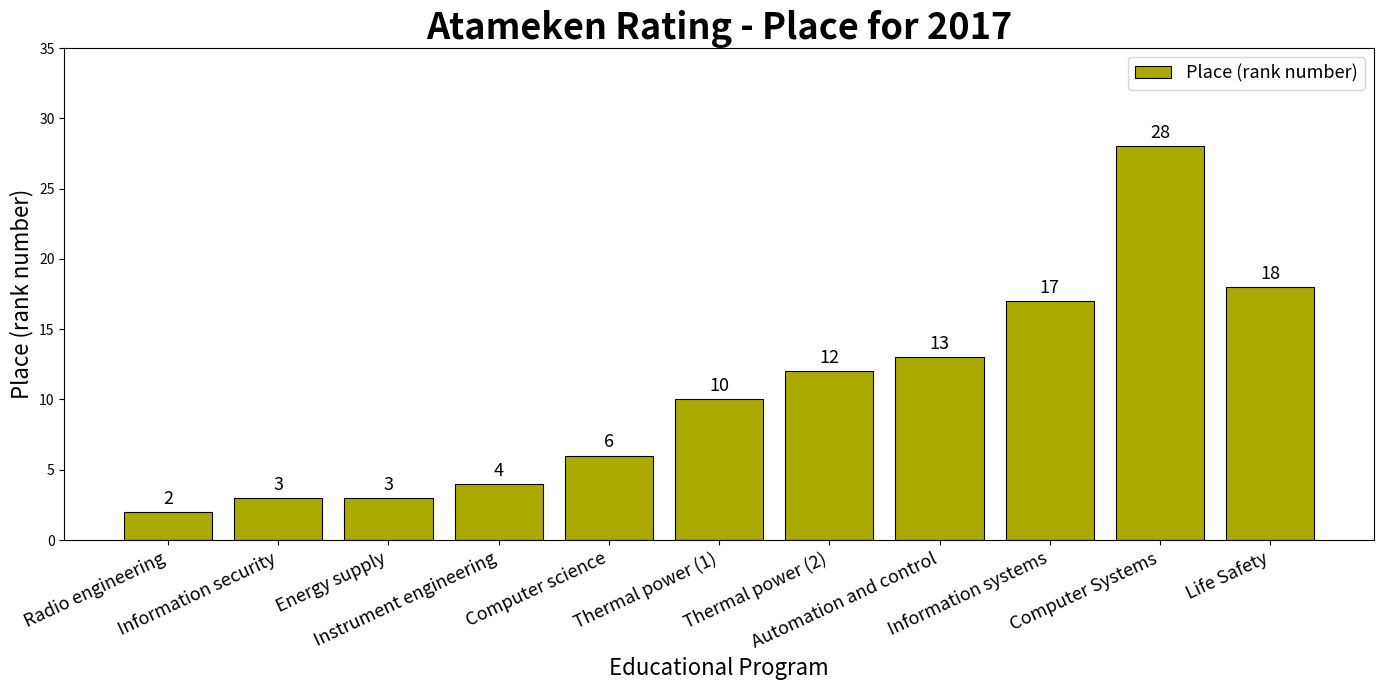

Reading left to right, list all the values displayed in this chart.

2	3	3	4	6	10	12	13	17	28	18